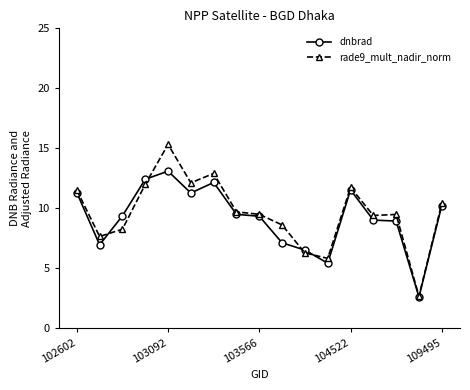

How many lines are shown in the chart?

2